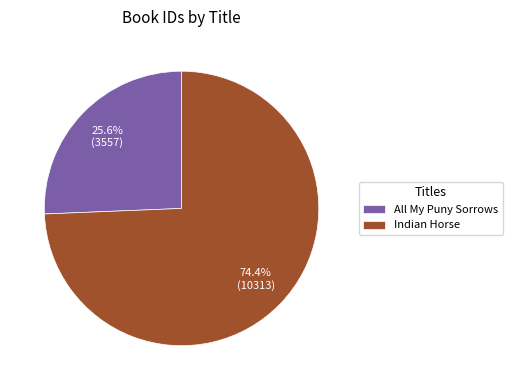

Count the number of slices in the pie.

2